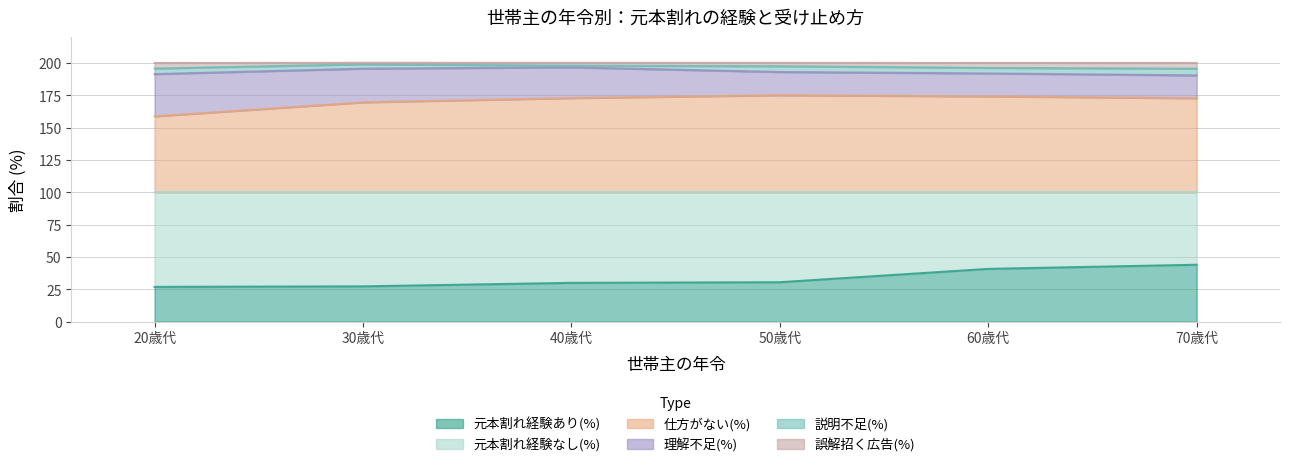

True or false: 仕方がない(%) has a value of 172.8 at 40歳代.

True